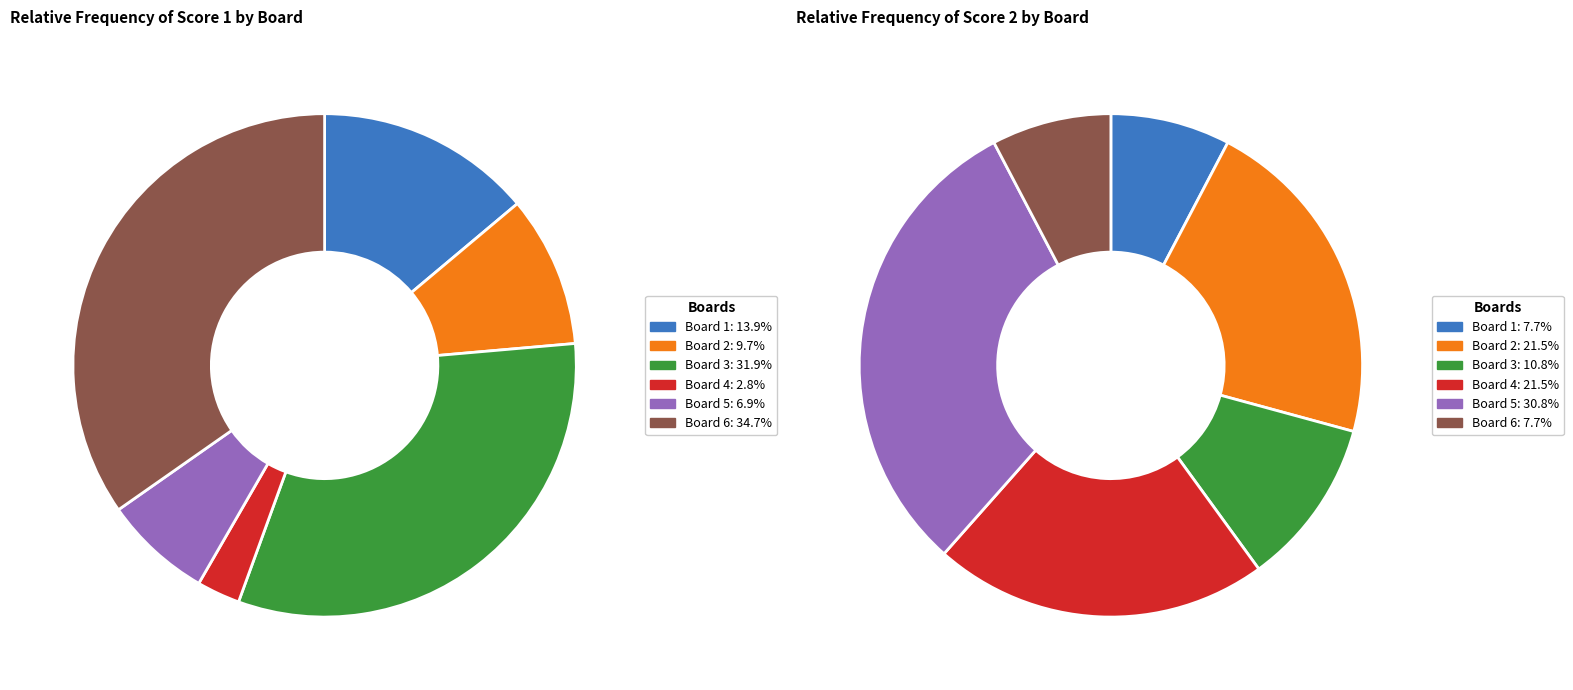

Count the number of slices in the pie.

6